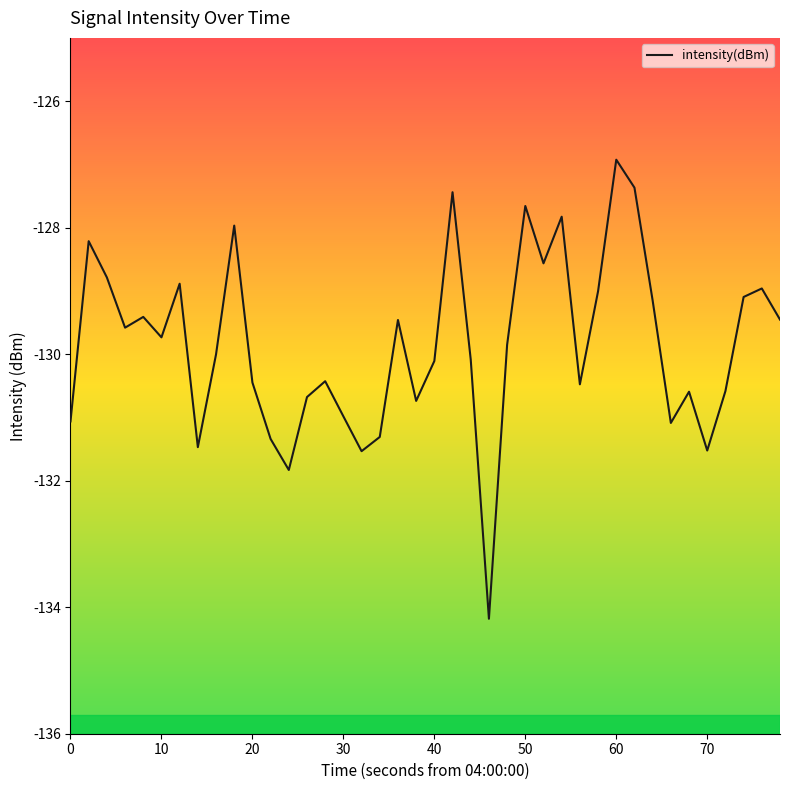

What is the difference between the maximum and minimum values?

7.3